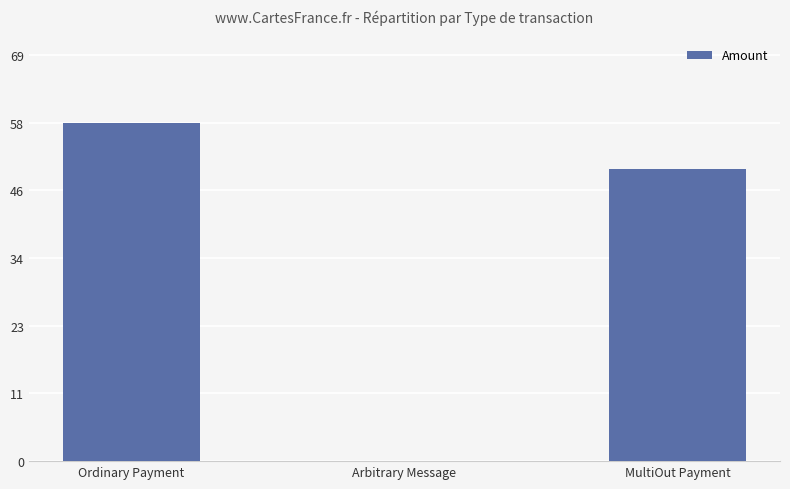

What is the change in value from Arbitrary Message to MultiOut Payment?

+50